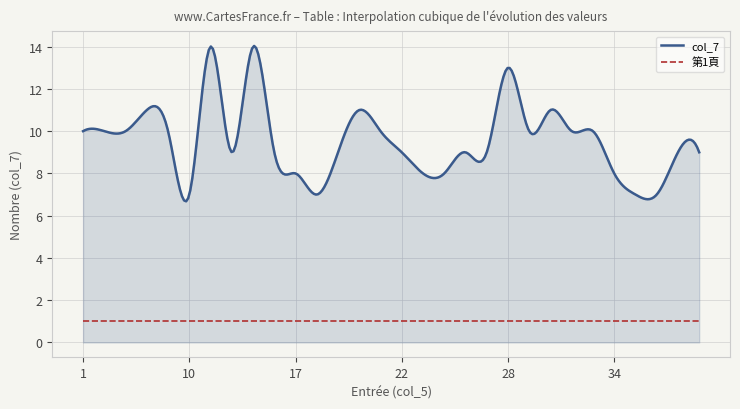

What is the greatest value displayed?

14.0